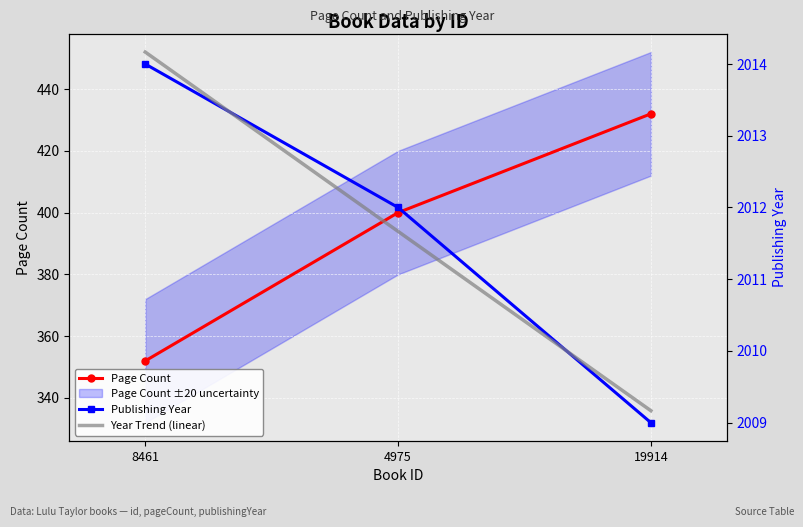

List the series in order of their peak value, highest first.

Year Trend (linear), Publishing Year, Page Count